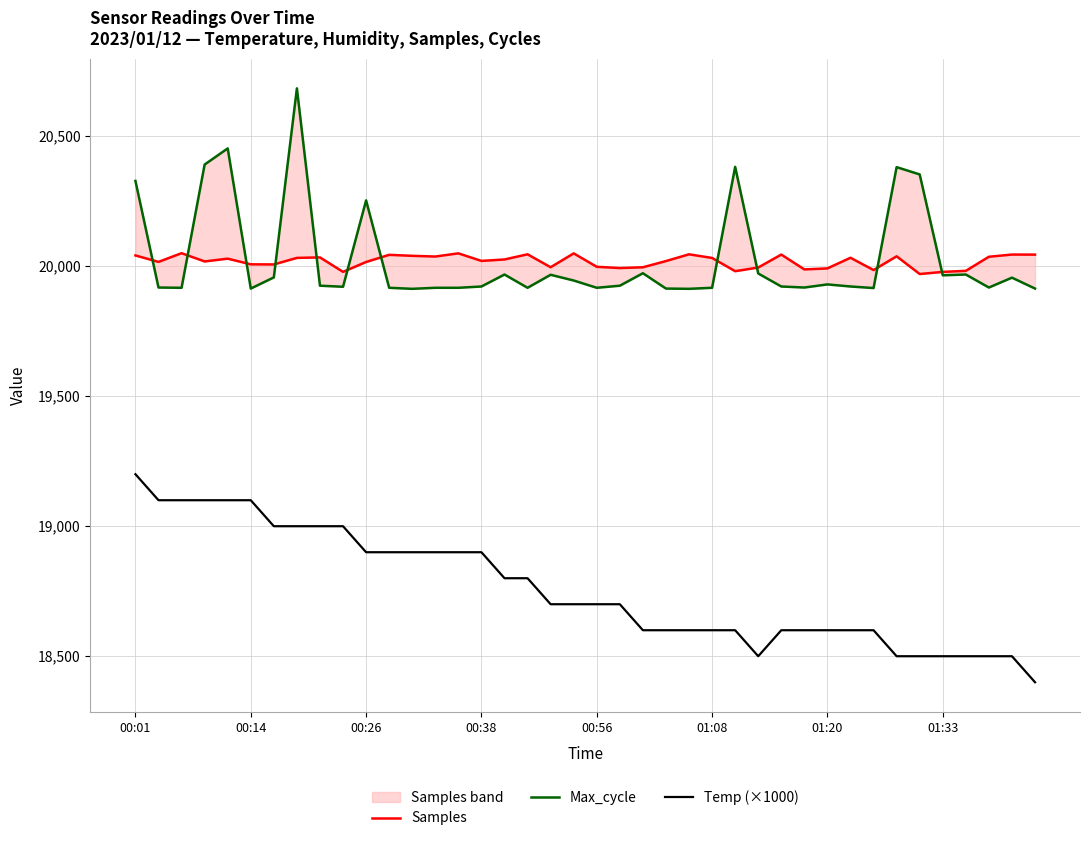

Rank the series at 01:20 from highest to lowest value.

Samples, Max_cycle, Temp (×1000)